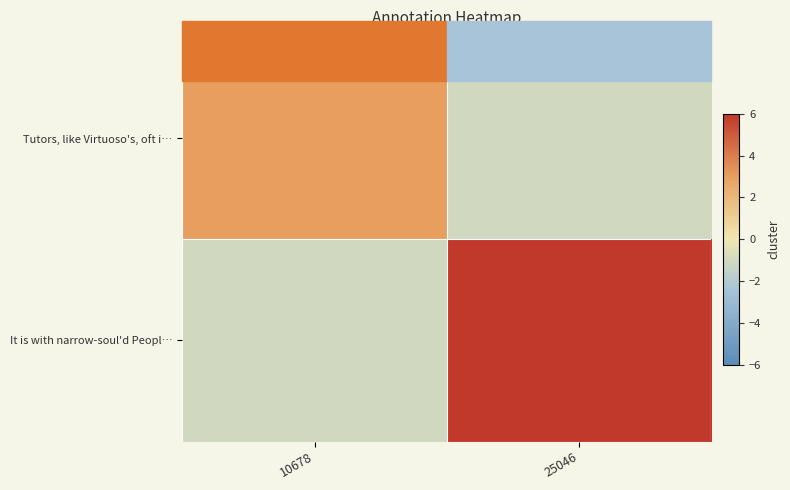

What is the difference between the highest and lowest values at 25046?

7.0